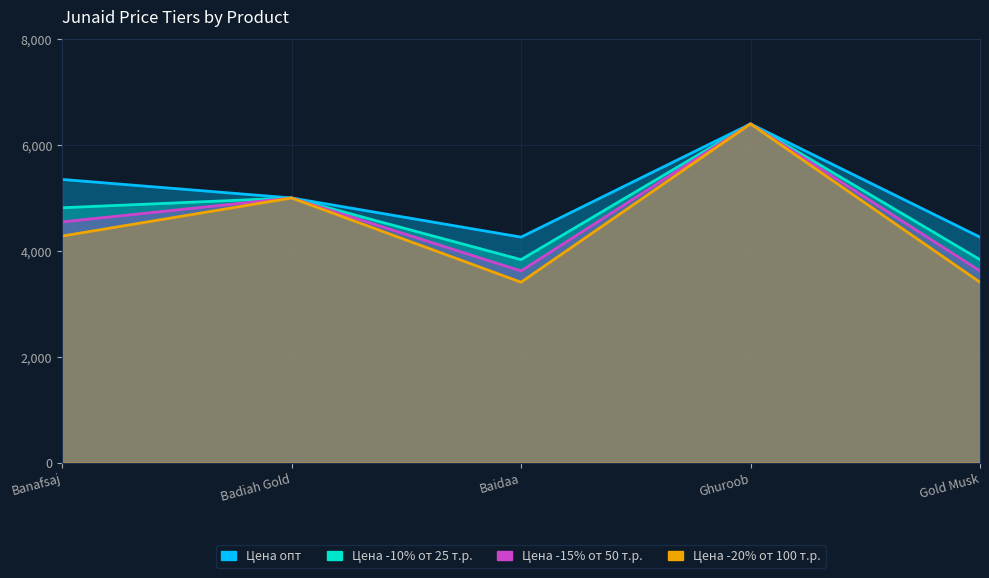

The Цена -10% от 25 т.р. series shows 8382.6 at Banafsaj. True or false?

False